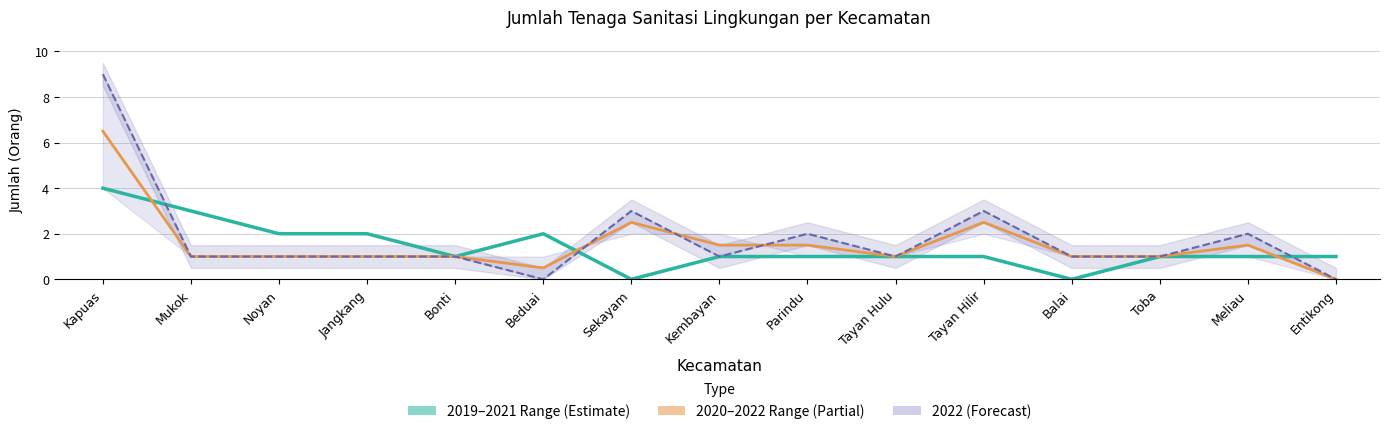

What is the difference between the second highest and second lowest values in the 2020–2022 Range (Partial) series?

2.0